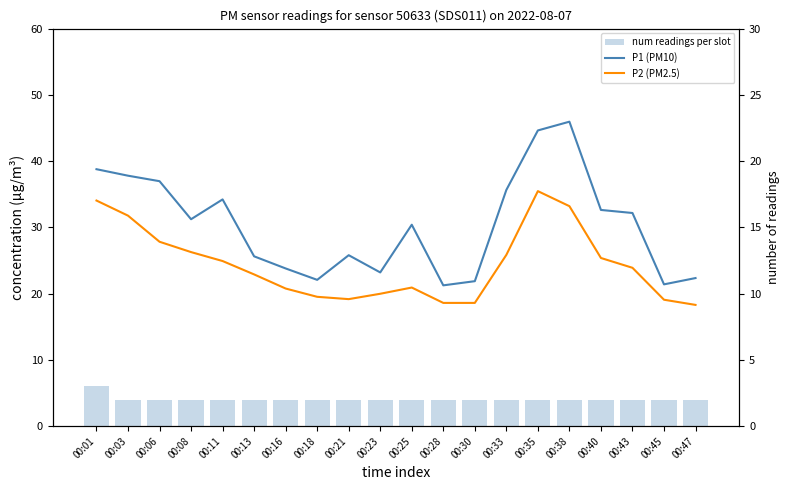

Between 00:18 and 00:25, which series saw the biggest shift?

P1 (PM10)